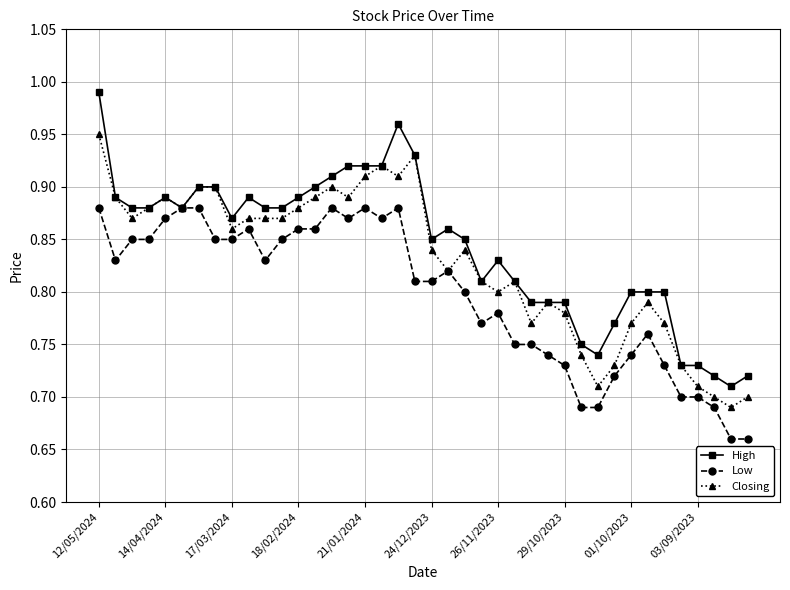

Rank the series by their maximum value, from highest to lowest.

High, Closing, Low